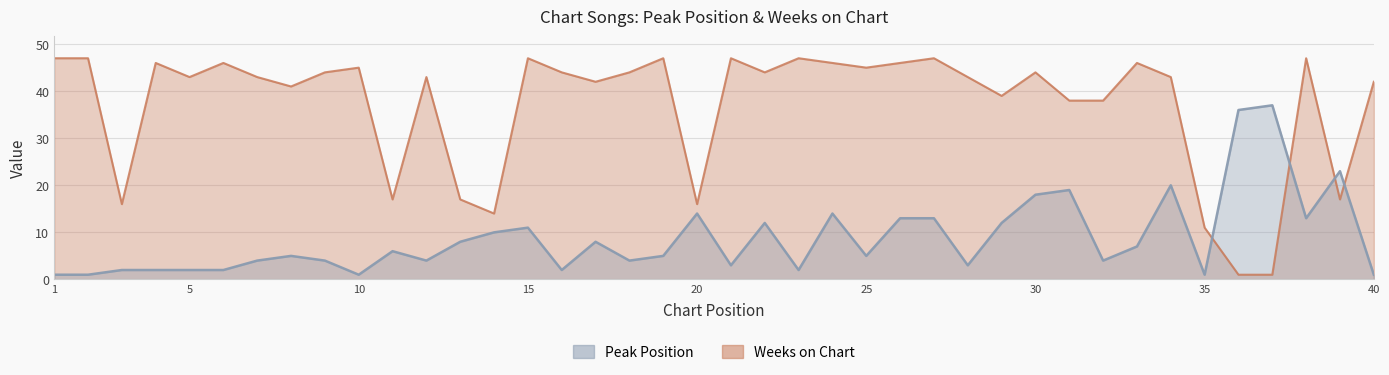

How many values in the Weeks on Chart series exceed 44?

15